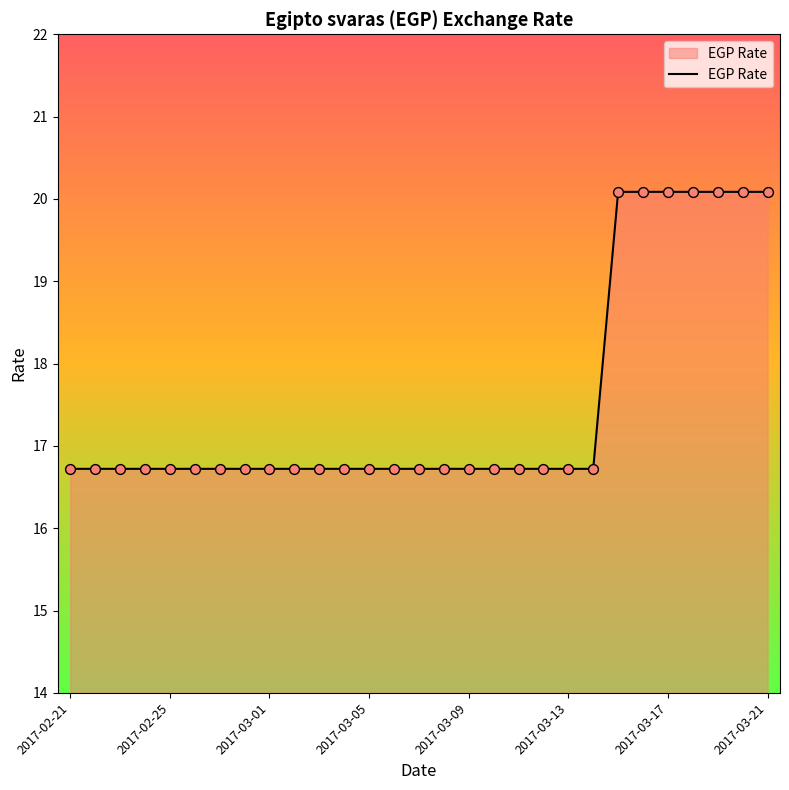

What is the minimum value shown in the chart?

16.7